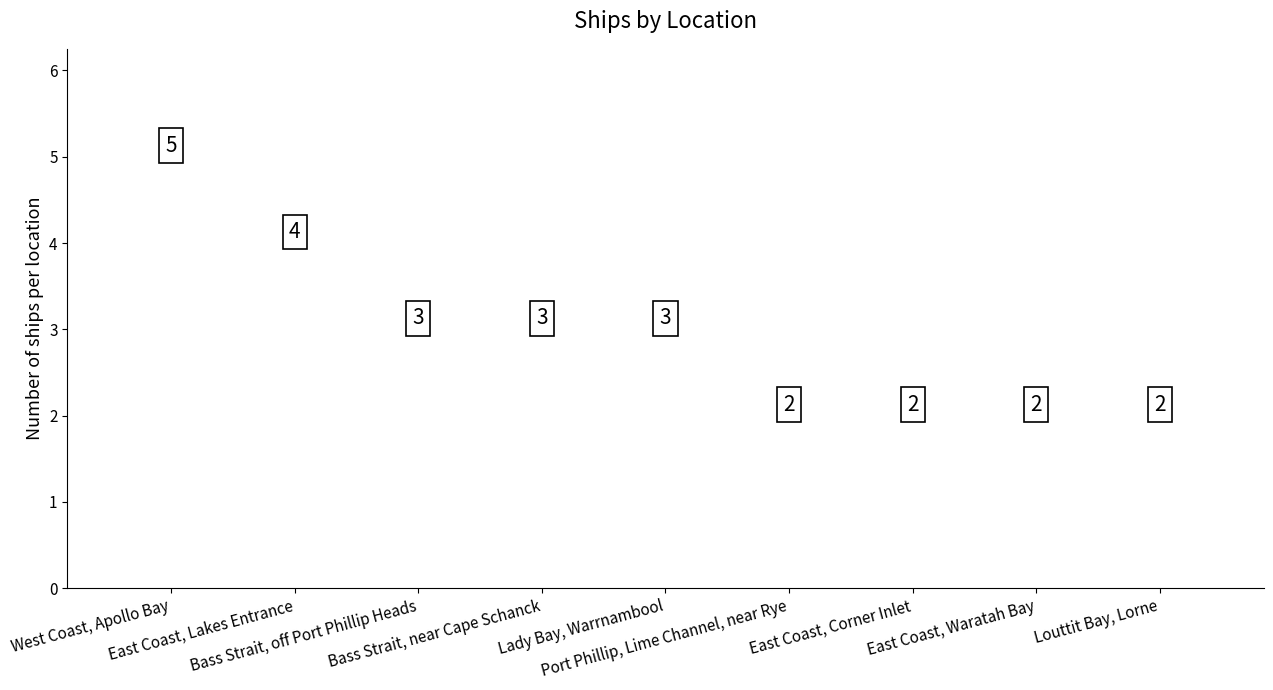

Between Bass Strait, off Port Phillip Heads and Louttit Bay, Lorne, which is larger?

Bass Strait, off Port Phillip Heads